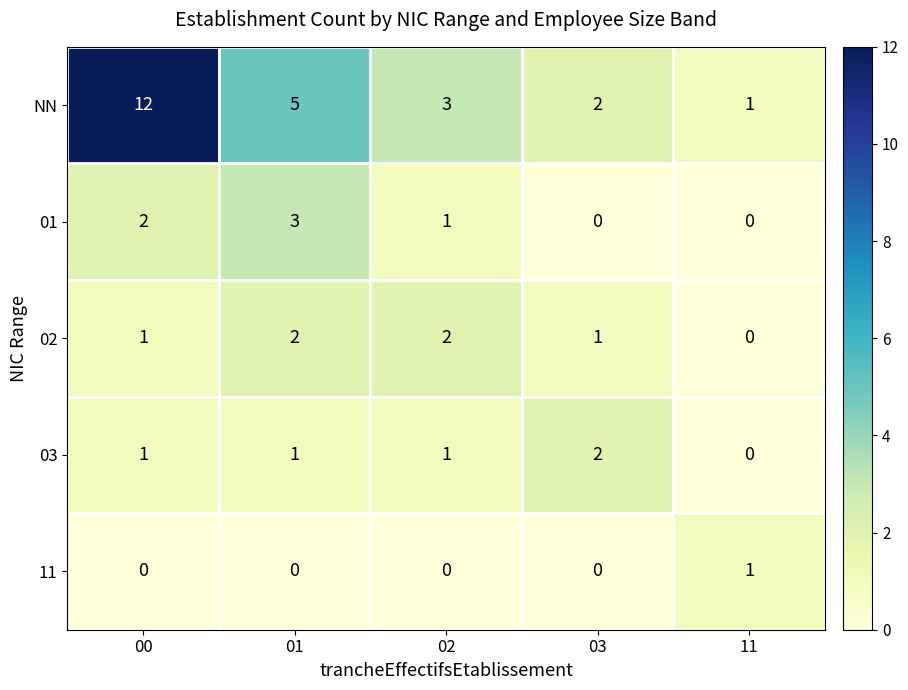

Which series changed the most between 03 and 11?

03